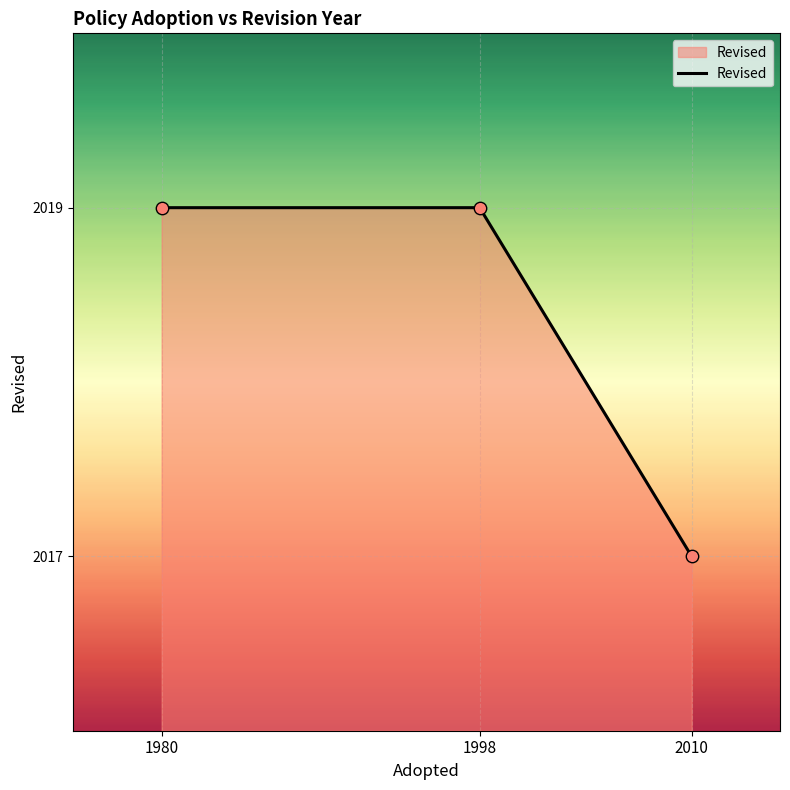

What is the ratio of the value at 2010 to the value at 1998?

1.0